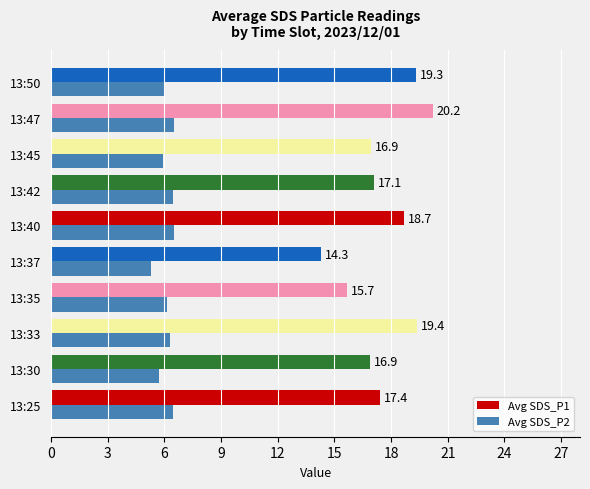

At which category is the sum across all series the highest?

13:47